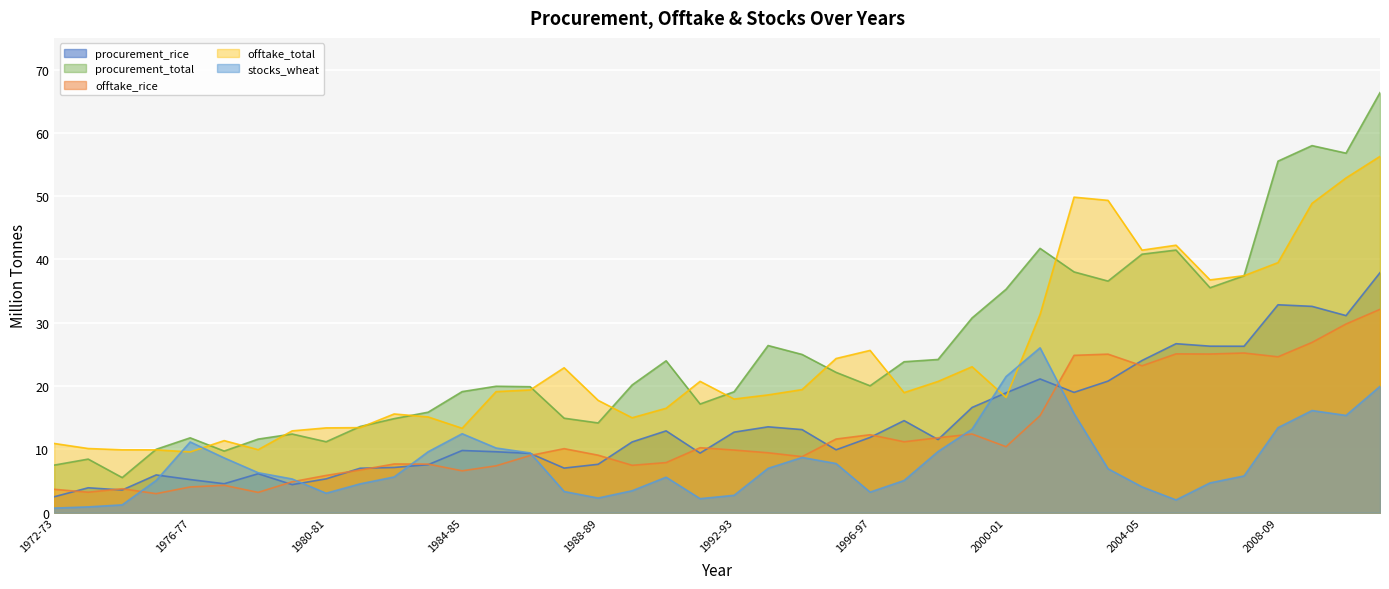

True or false: procurement_rice has more than 2 interior local peaks.

True